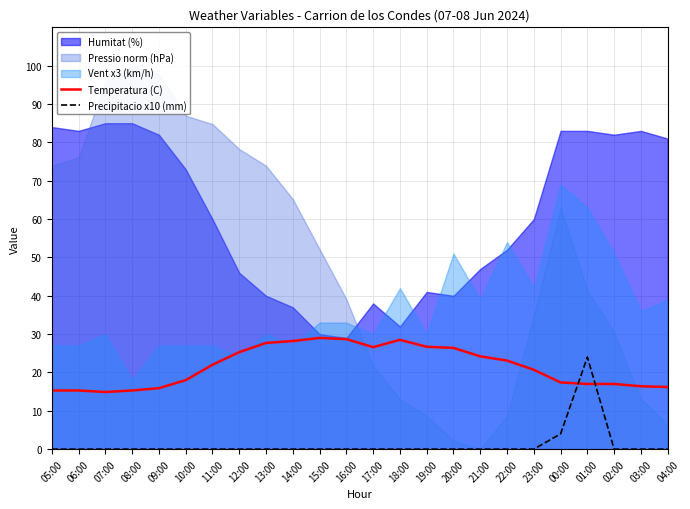

At which label does Precipitacio x10 (mm) reach its peak?

01:00